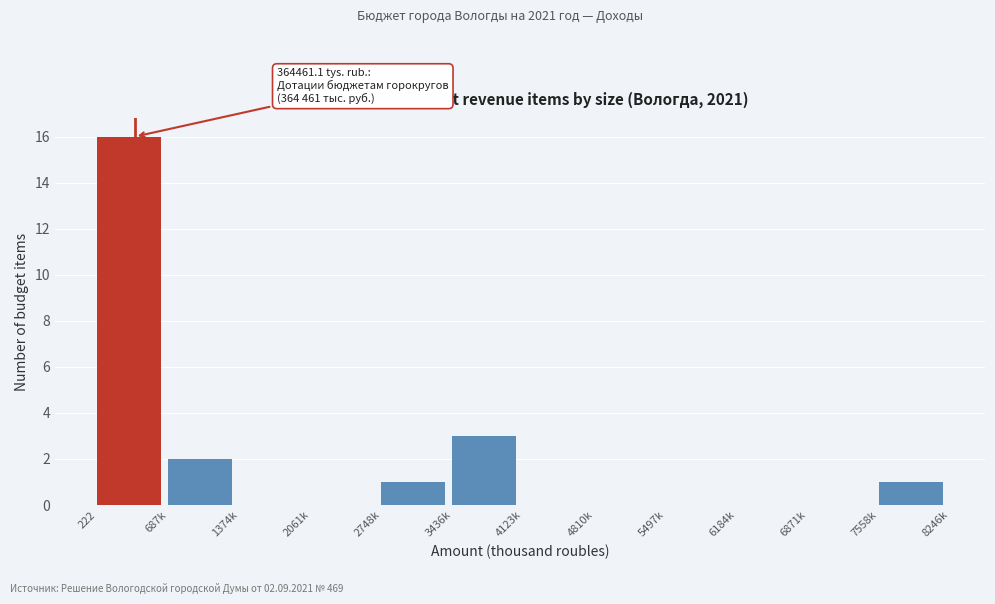

Reading left to right, what are all the values shown in this chart?

222=16	687k=2	1374k=0	2061k=0	2748k=1	3436k=3	4123k=0	4810k=0	5497k=0	6184k=0	6871k=0	7558k=1